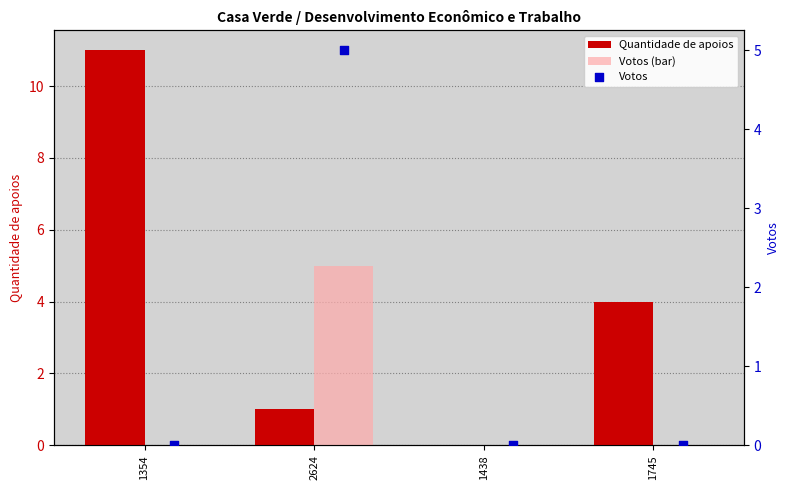

What is the total value across all series at 1745?

4